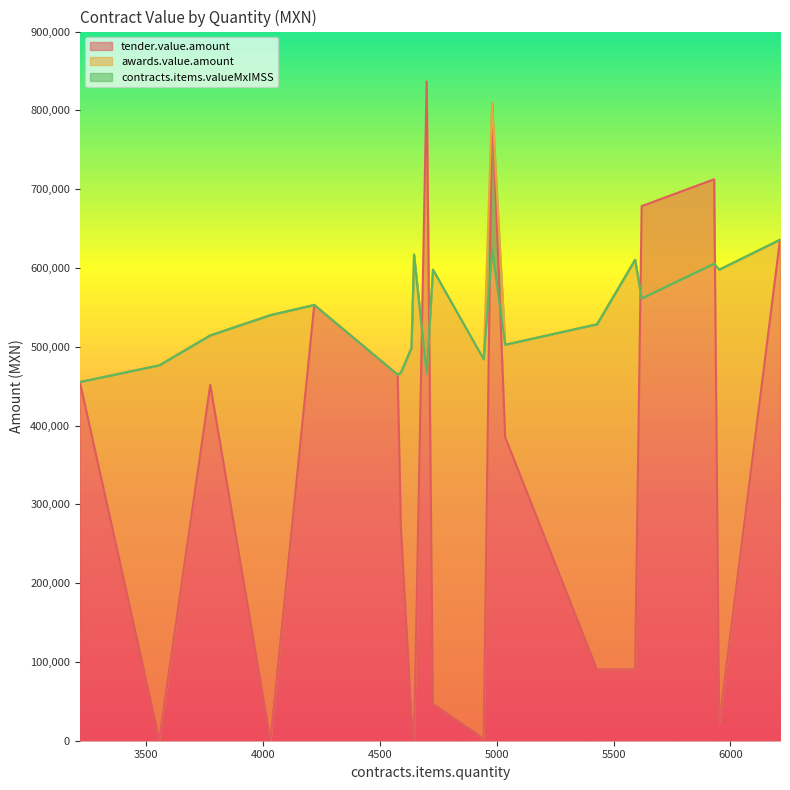

True or false: awards.value.amount has more than 2 points higher than both neighbors.

False